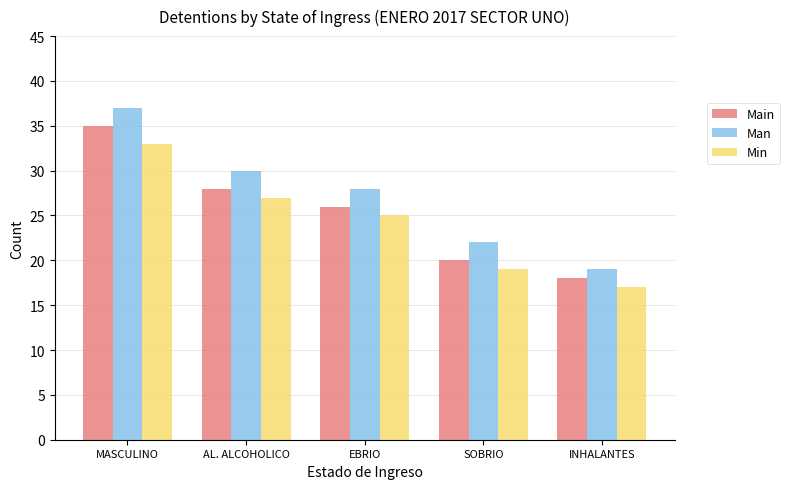

At how many categories does at least one series exceed 26?

3